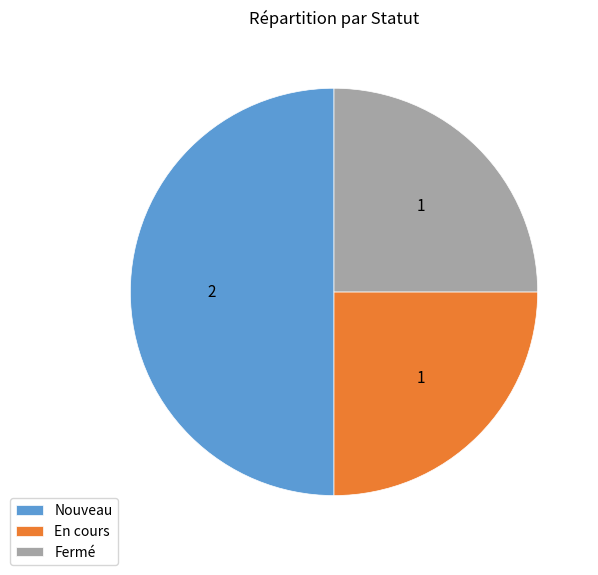

Does En cours represent more than half of the total?

No